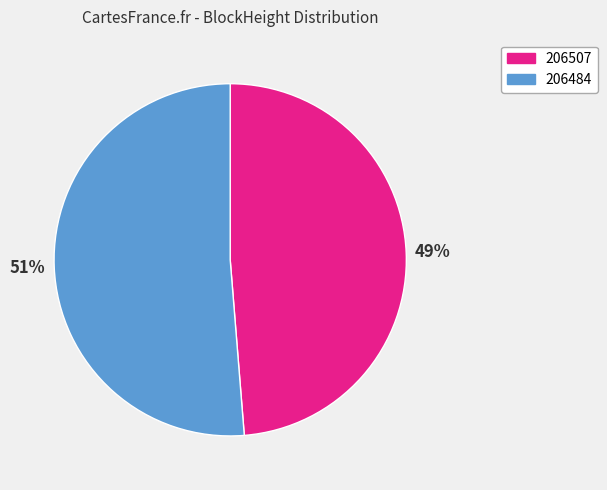

What percentage is the 206507 slice, to the nearest percent?

49%